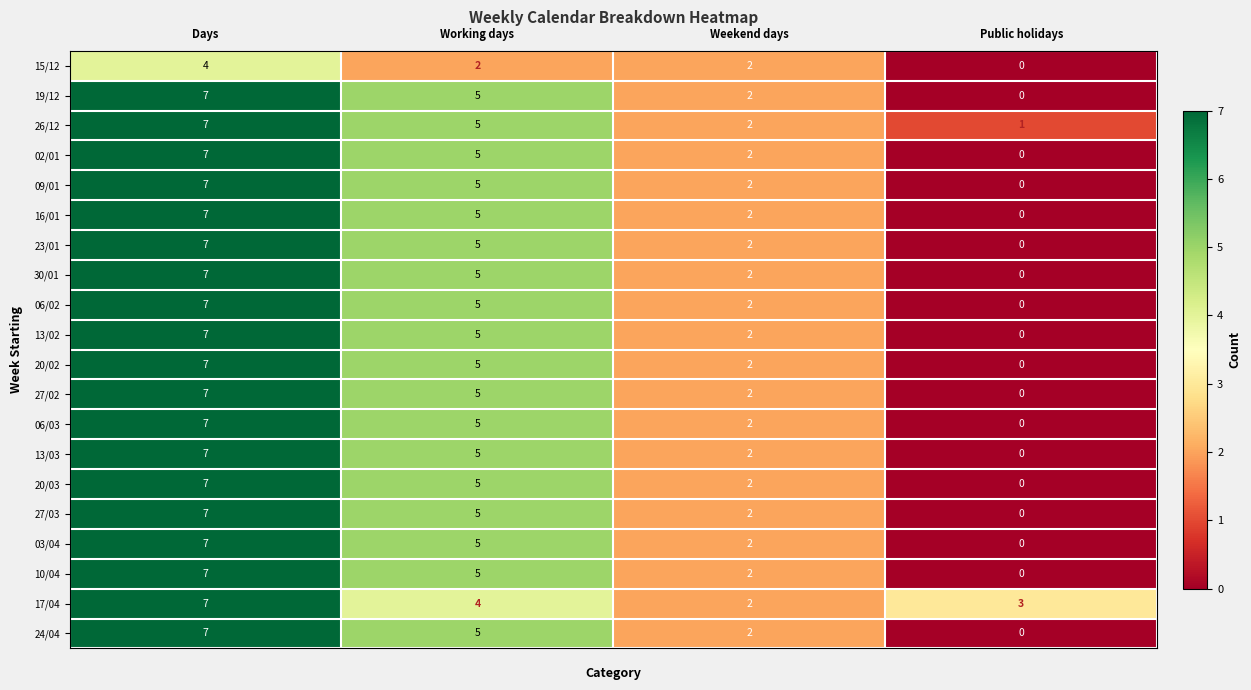

Count the 13/02 values in the range 2 to 7.

3